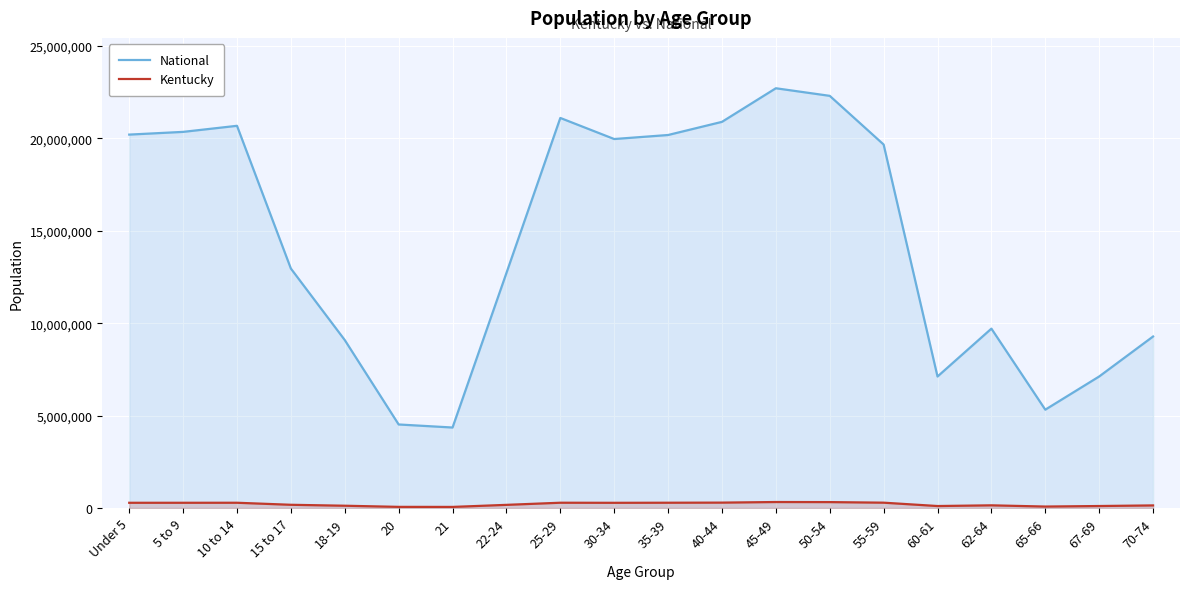

What is the sum of all National values?

290190983